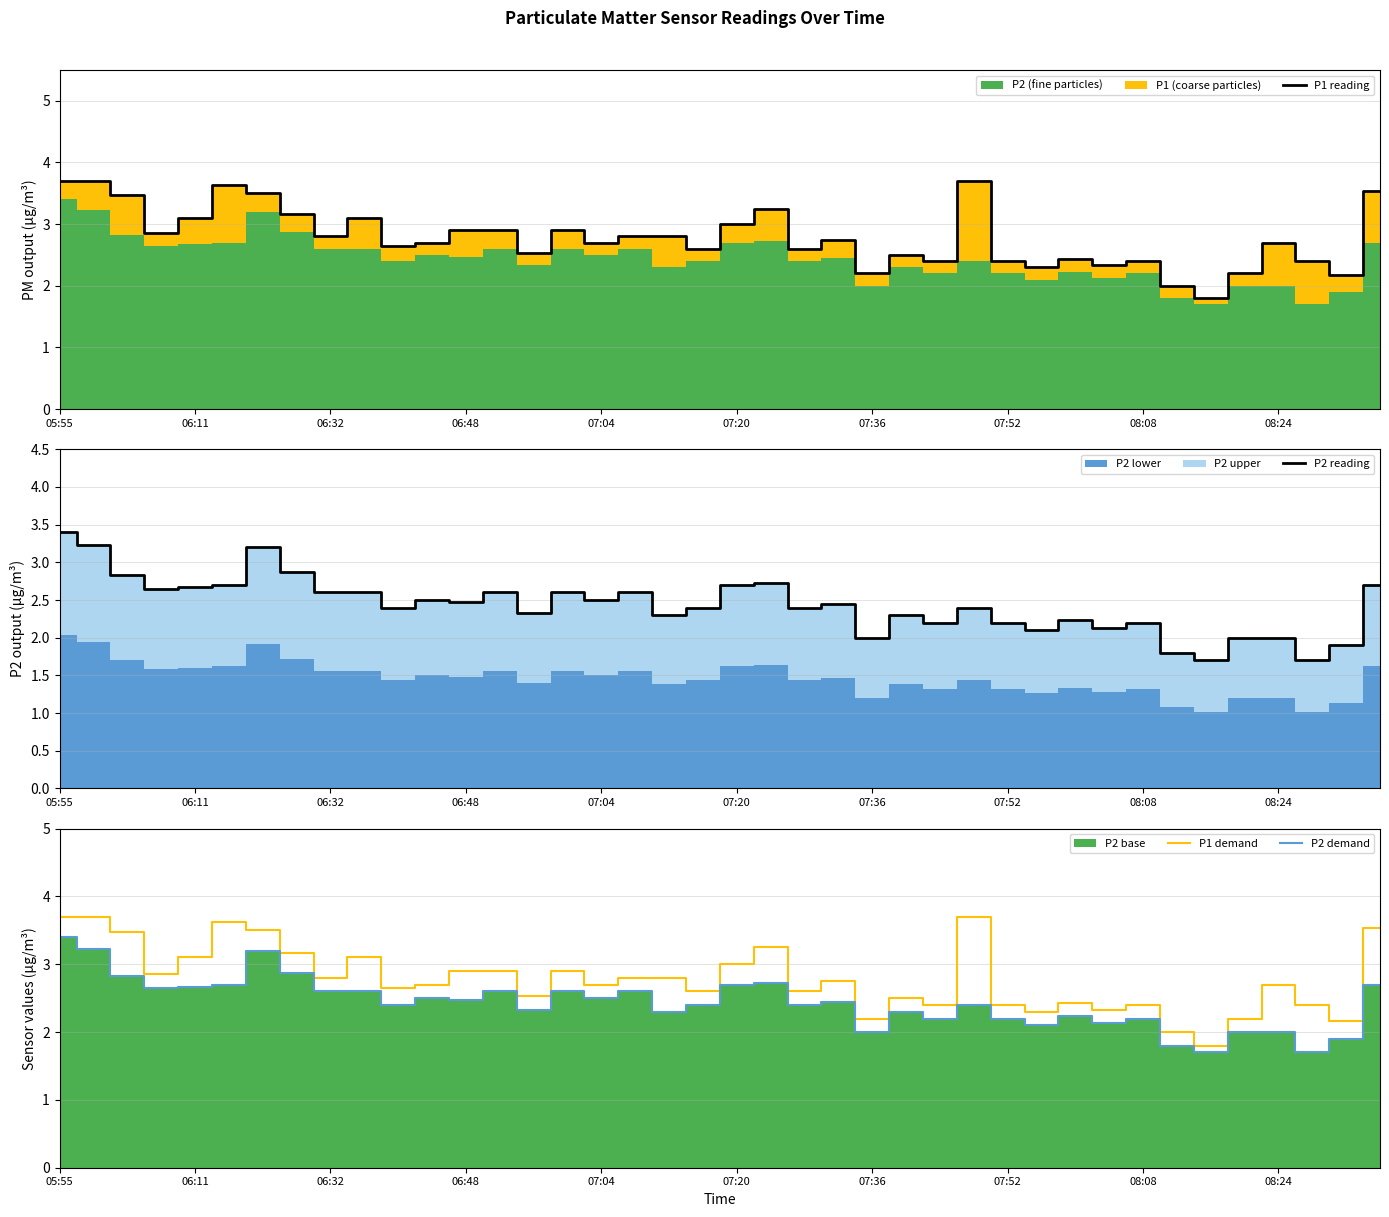

True or false: P1 demand and P2 reading cross at least once.

False